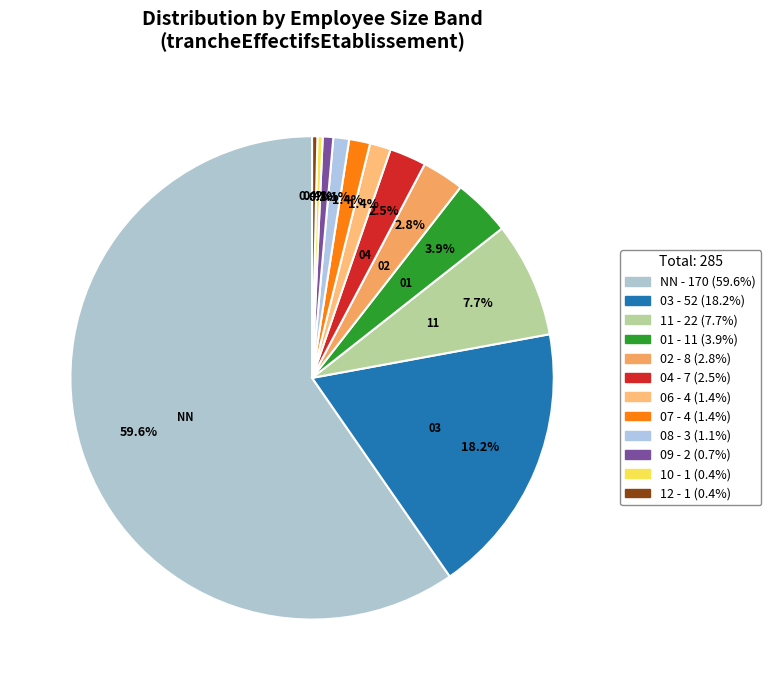

To the nearest percent, what portion does 02 represent?

3%